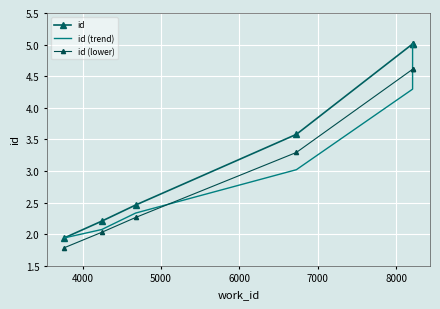

True or false: id (lower) has more than 2 points higher than both neighbors.

False